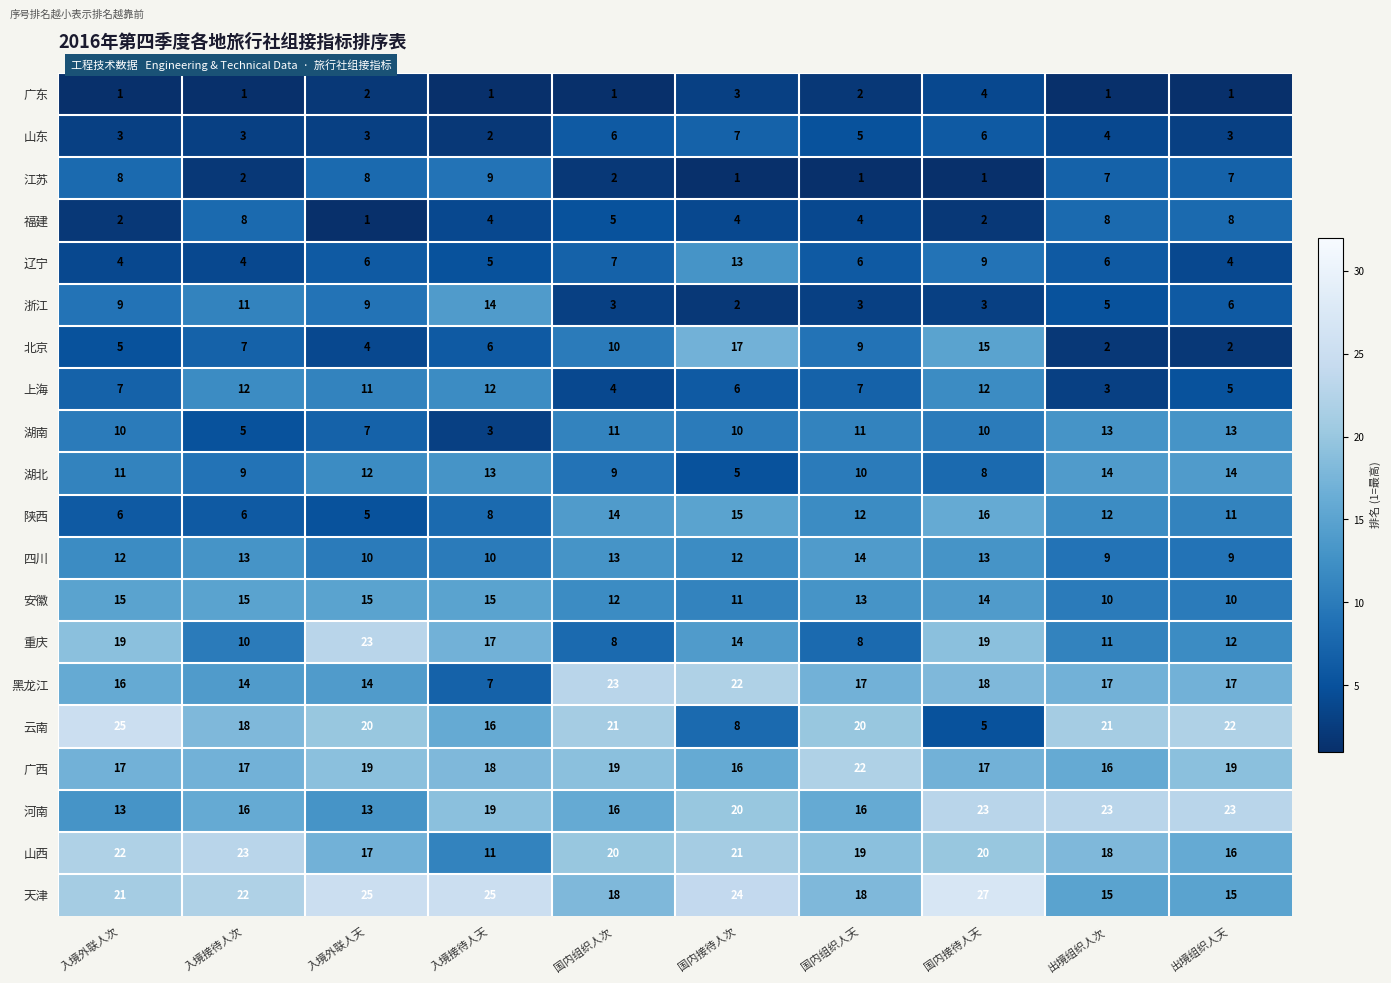

What value does the 上海 series have at 国内接待人天?

12